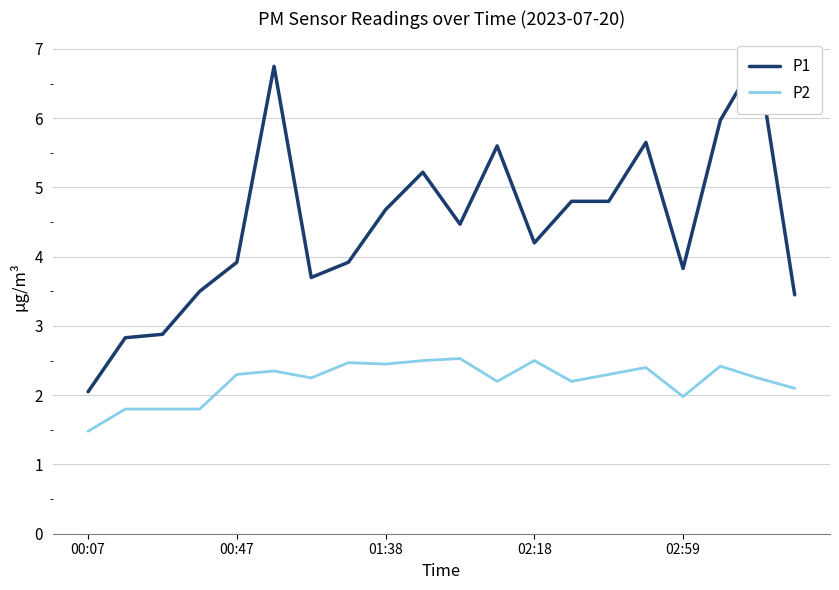

Is it true that P2 equals 2.6 at 02:59?

False